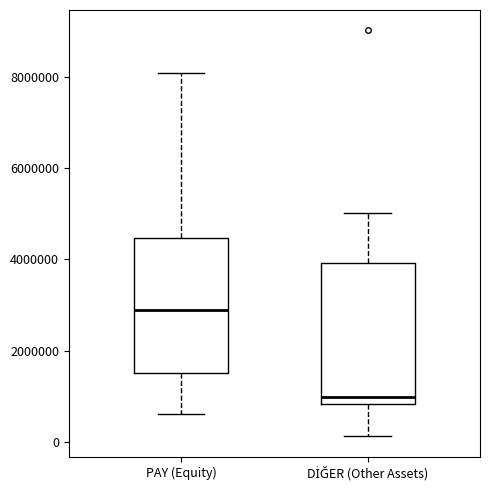

Which box's median line is the lowest?

DİĞER (Other Assets)